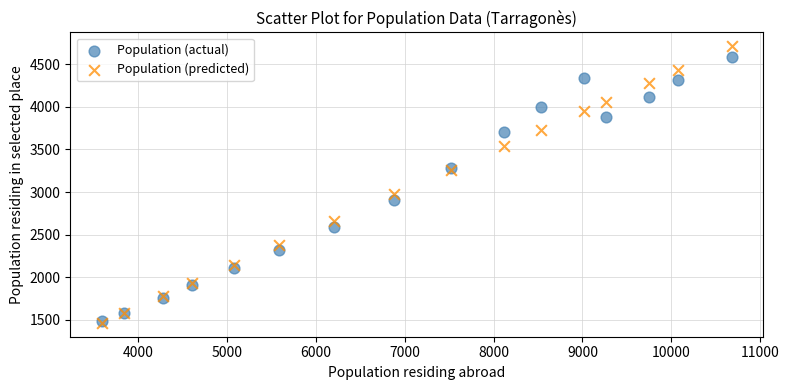

Which series reaches the maximum Y coordinate?

Population (predicted)